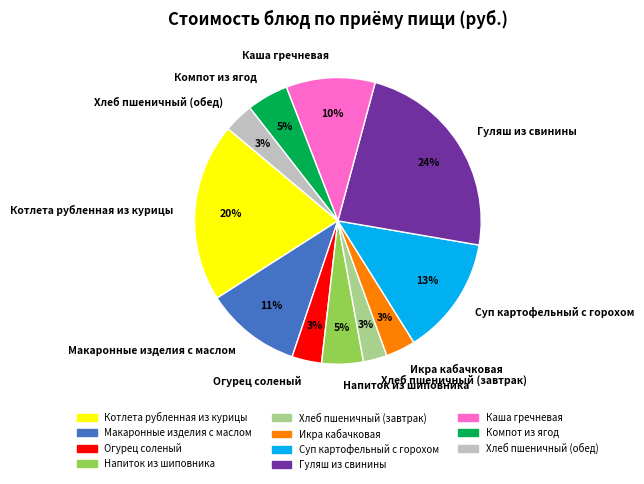

Is Макаронные изделия с маслом the majority of the pie?

No